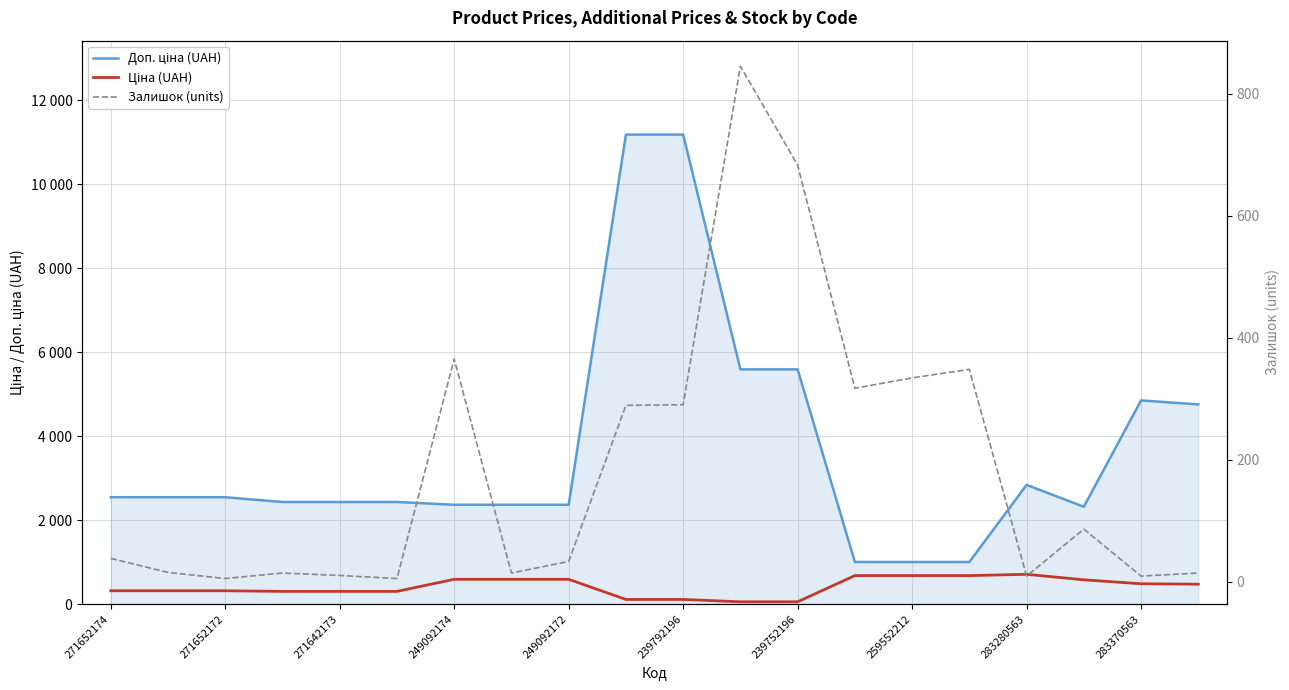

The value of Ціна (UAH) at 271652174 is 104.8. True or false?

False